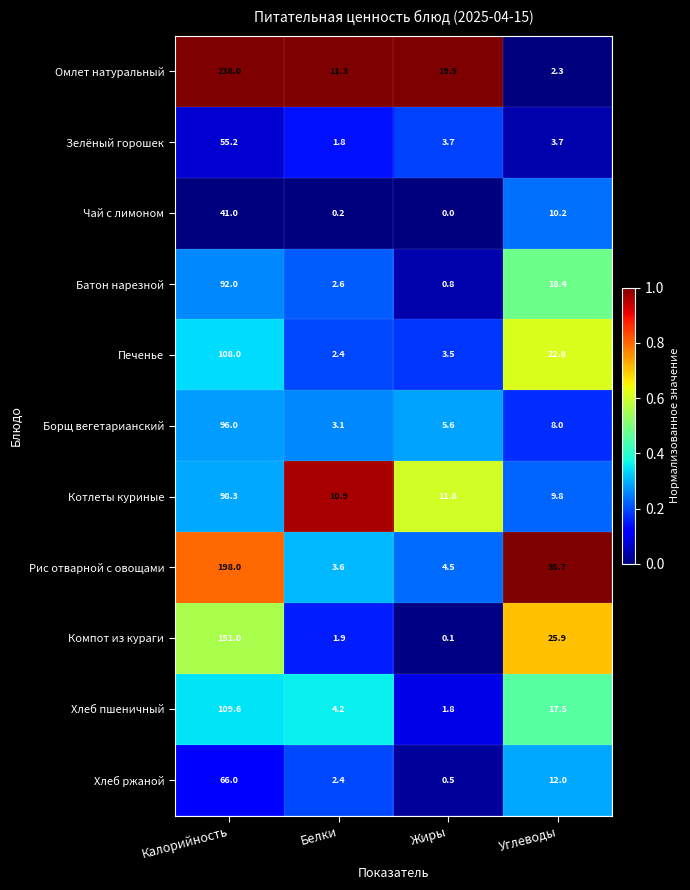

What is the average value of the Печенье series?

34.2